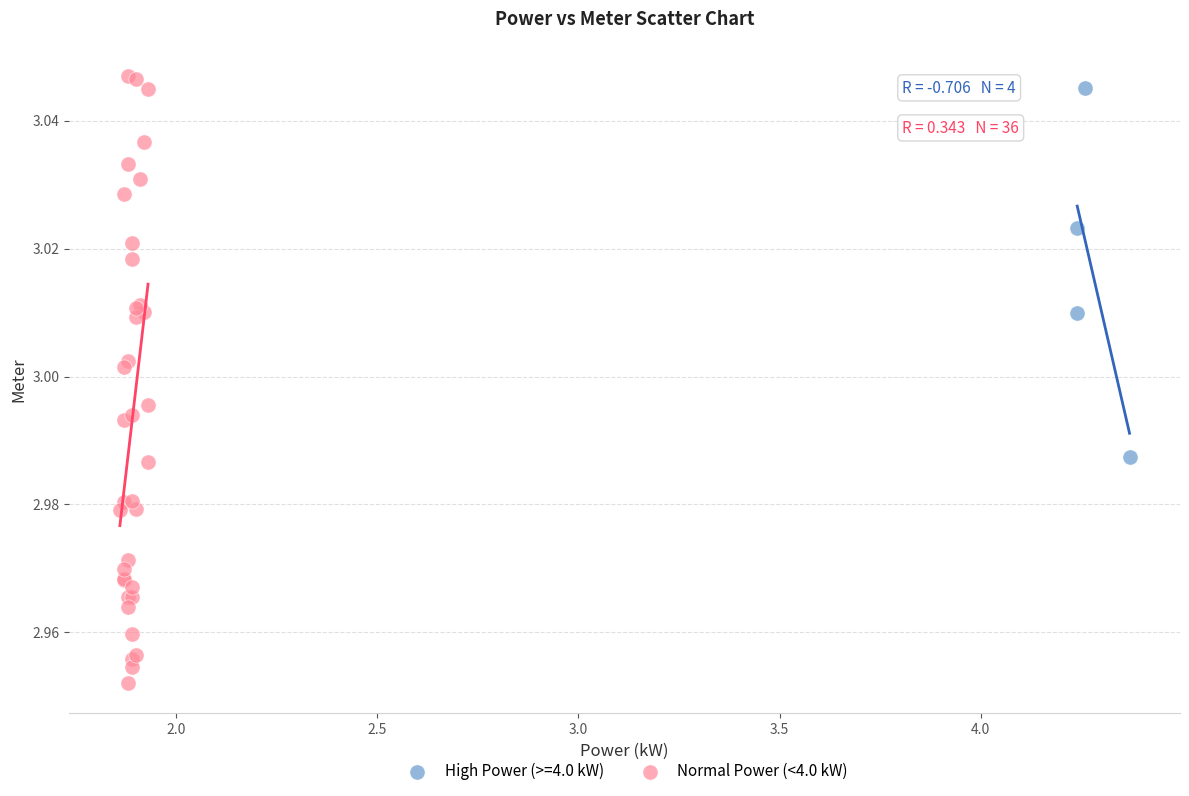

Which series has the largest Y range (max minus min)?

Normal Power (<4.0 kW)